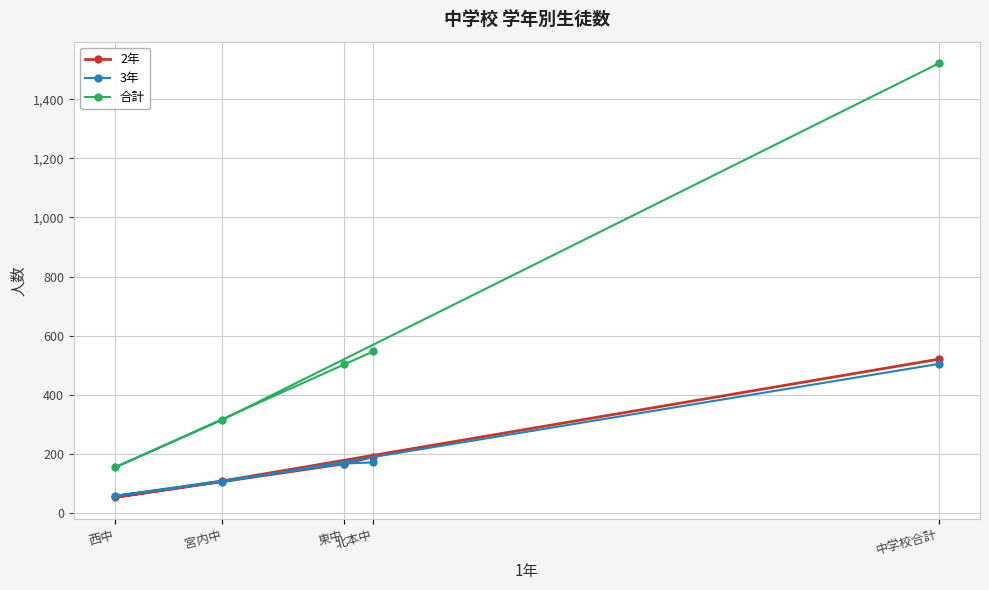

The 合計 series shows 2413 at 中学校合計. True or false?

False